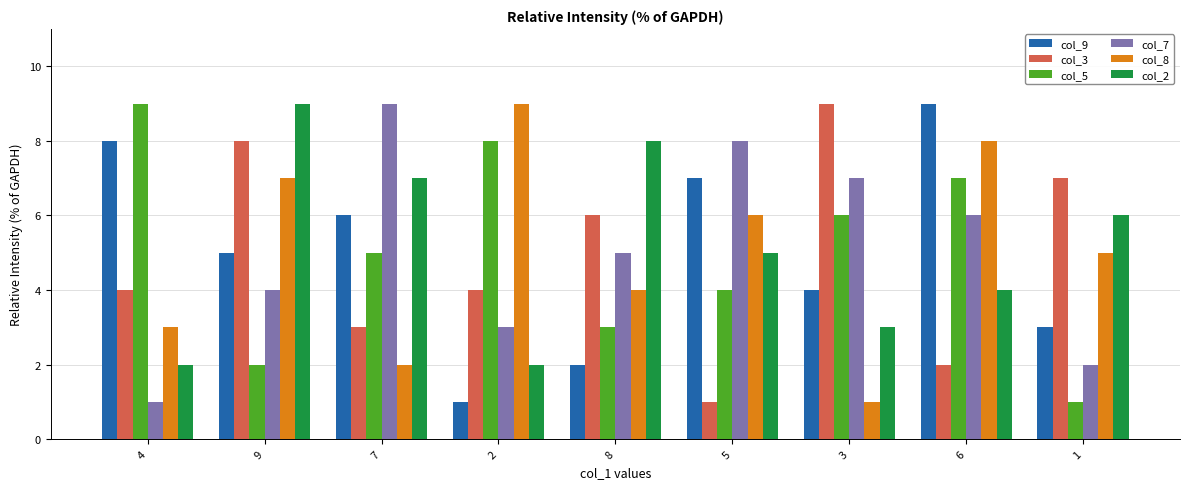

Reading left to right, what are all the values shown in this chart?

col_9: 8	5	6	1	2	7	4	9	3
col_3: 4	8	3	4	6	1	9	2	7
col_5: 9	2	5	8	3	4	6	7	1
col_7: 1	4	9	3	5	8	7	6	2
col_8: 3	7	2	9	4	6	1	8	5
col_2: 2	9	7	2	8	5	3	4	6